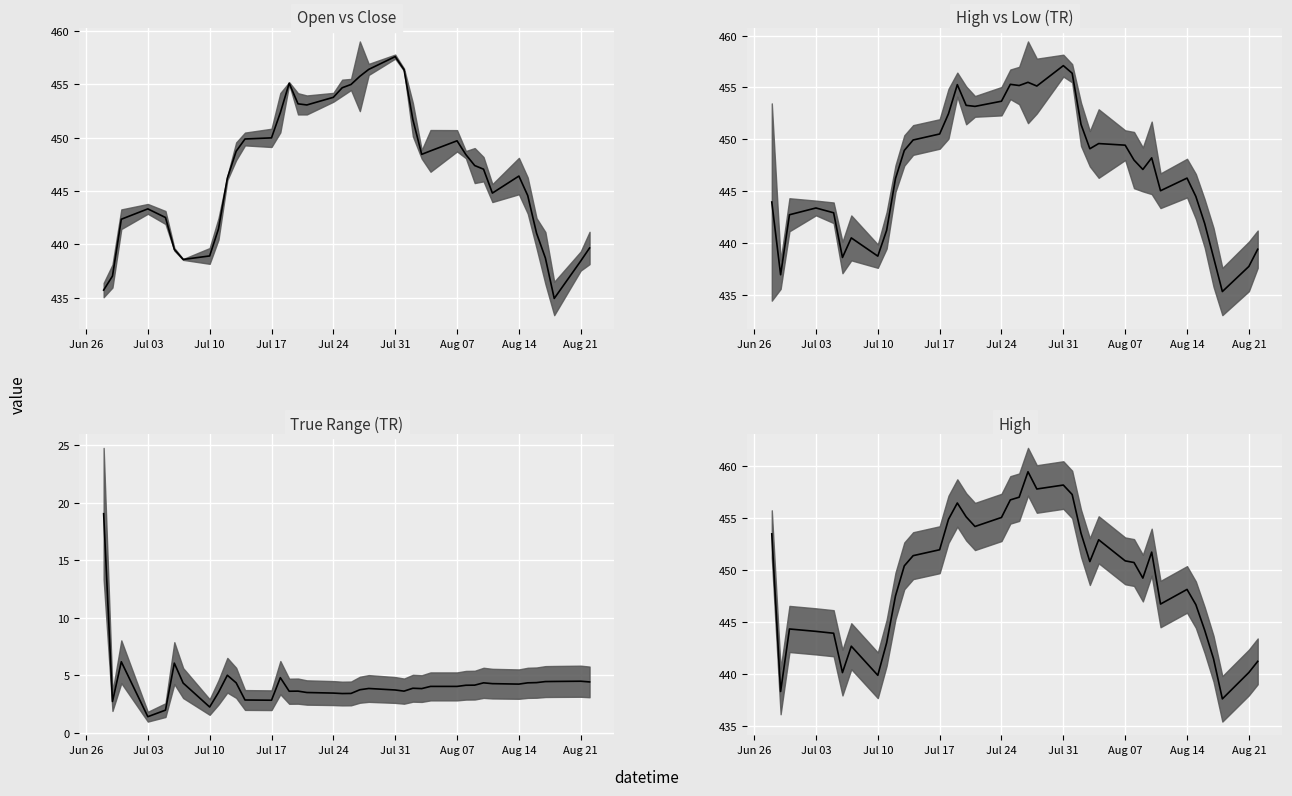

What is the sum of all High median values?

17518.2